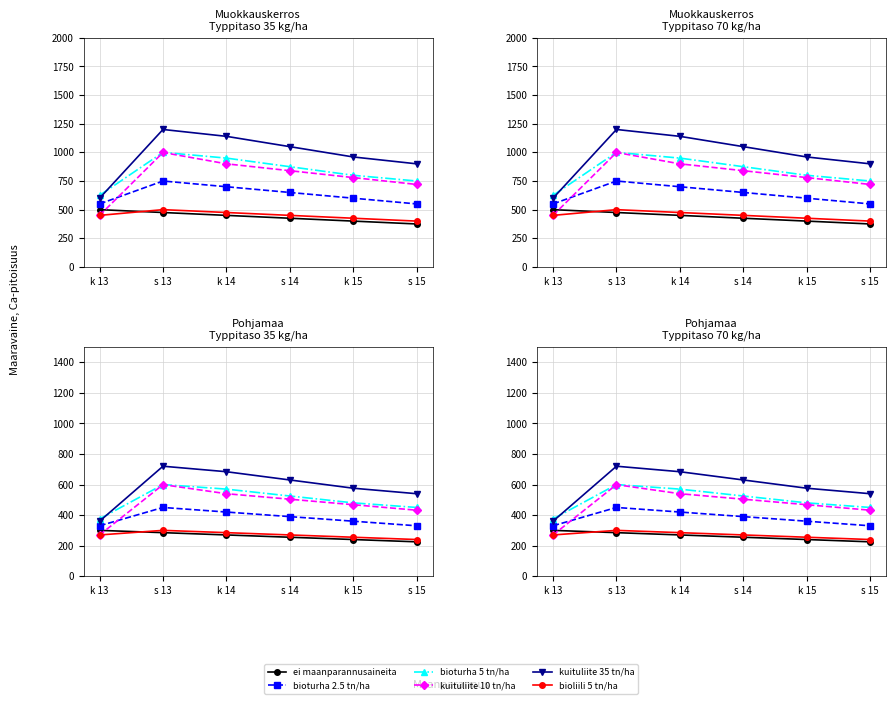

Rank the series by their maximum value, from highest to lowest.

kuituliite 35 tn/ha, bioturha 5 tn/ha, kuituliite 10 tn/ha, bioturha 2.5 tn/ha, ei maanparannusaineita, bioliili 5 tn/ha